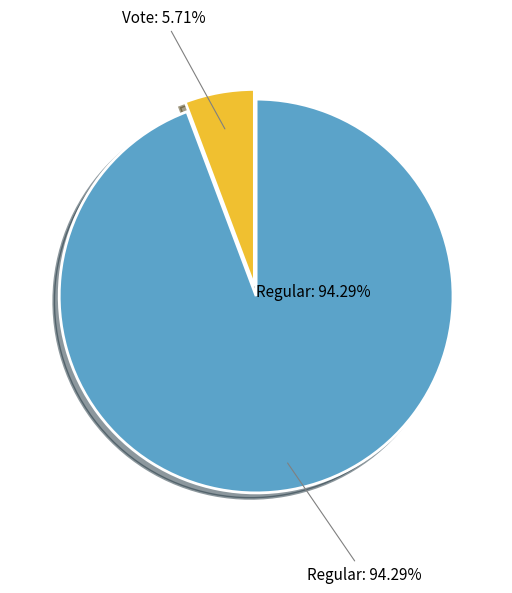

Does Regular (io_index=33) account for over 50% of the chart?

Yes